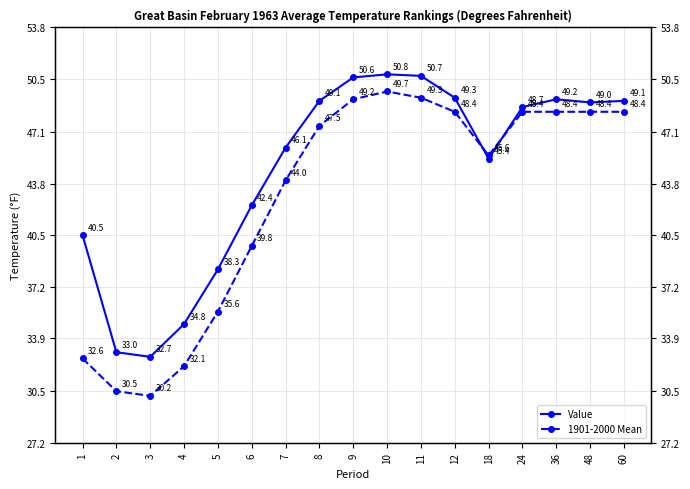

How many intersections are there between Value and 1901-2000 Mean?

2